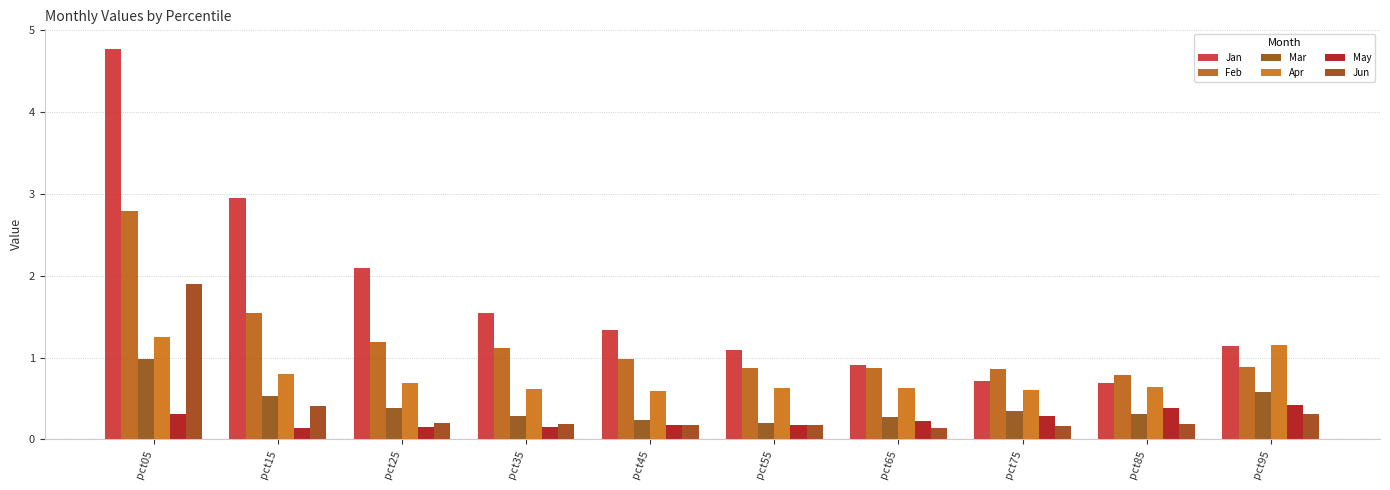

Is it true that May equals 0.2 at pct35?

True